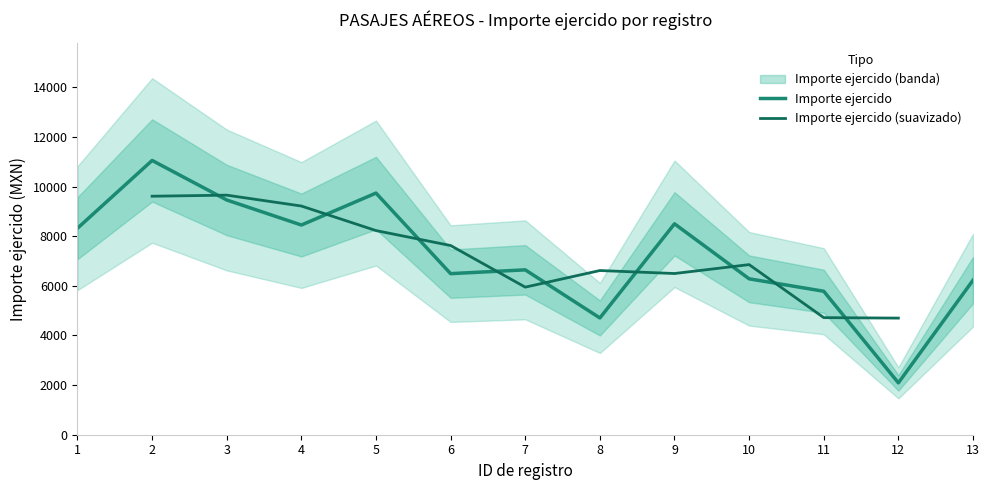

Reading right to left, extract all data points from this chart.

6224.9	2090.0	5781.0	6282.0	8498.0	4705.0	6643.0	6490.0	9736.0	8449.0	9458.0	11051.0	8320.0